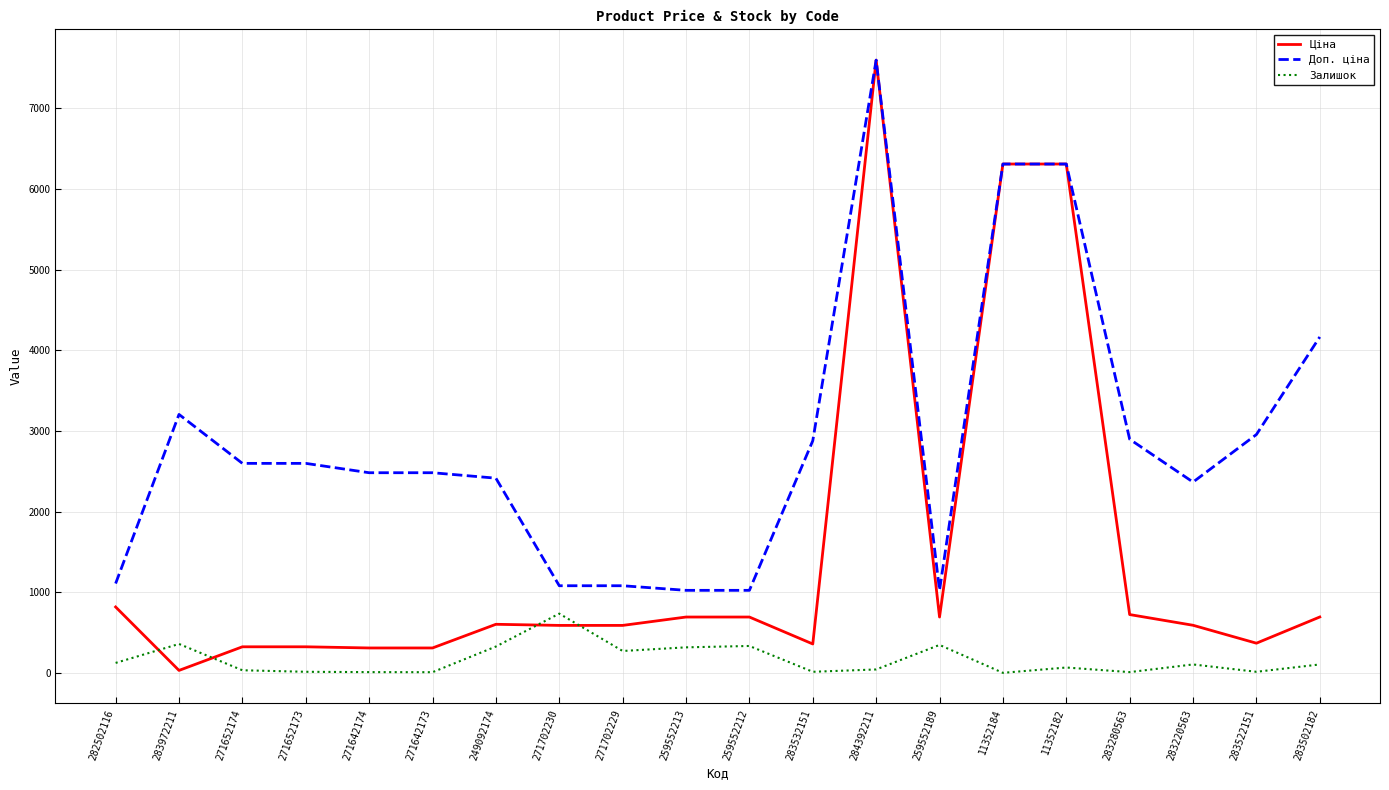

The Залишок series shows 44.0 at 284392211. True or false?

True